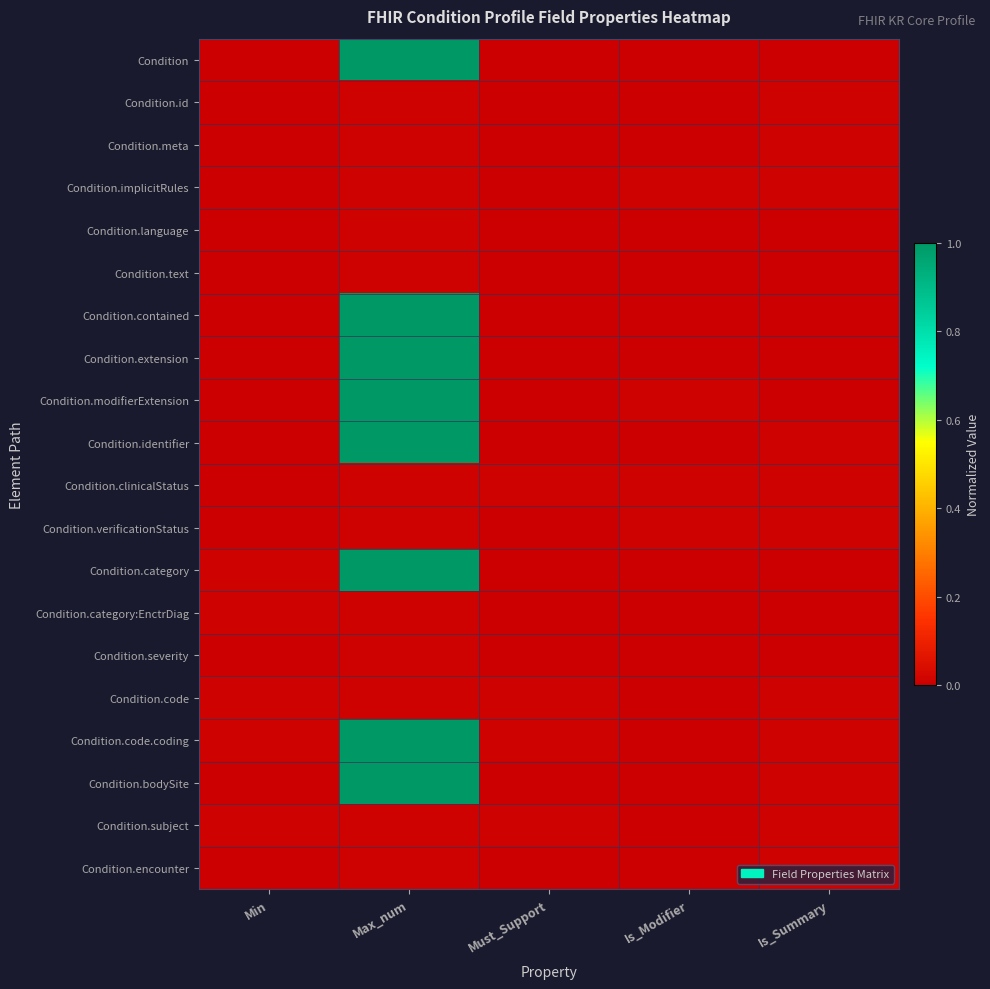

Which series has the largest total across all categories?

Condition.code.coding